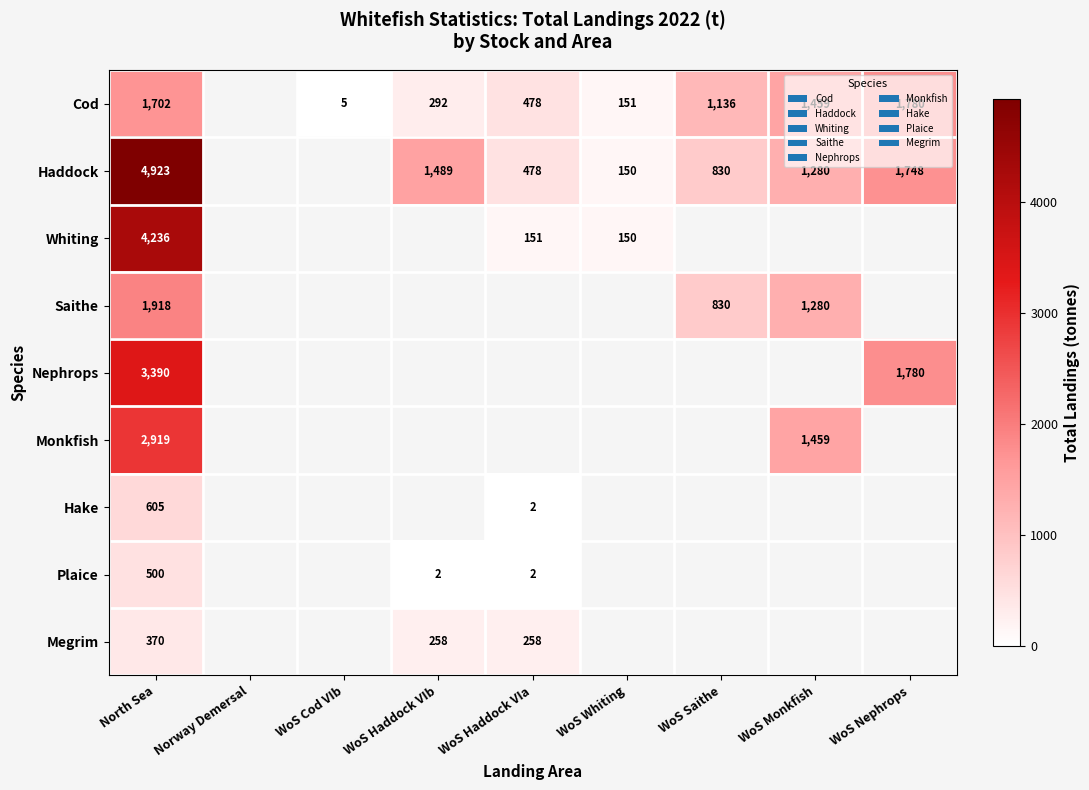

Which label corresponds to the smallest value in the chart?

WoS Haddock VIb